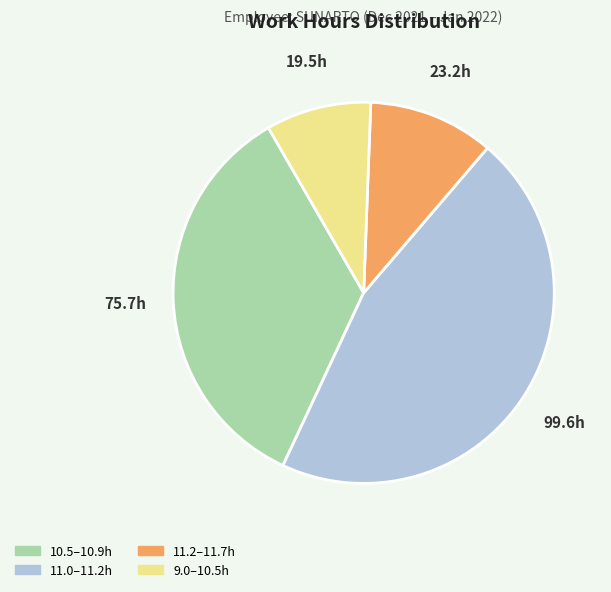

Is there a majority slice in this chart?

No